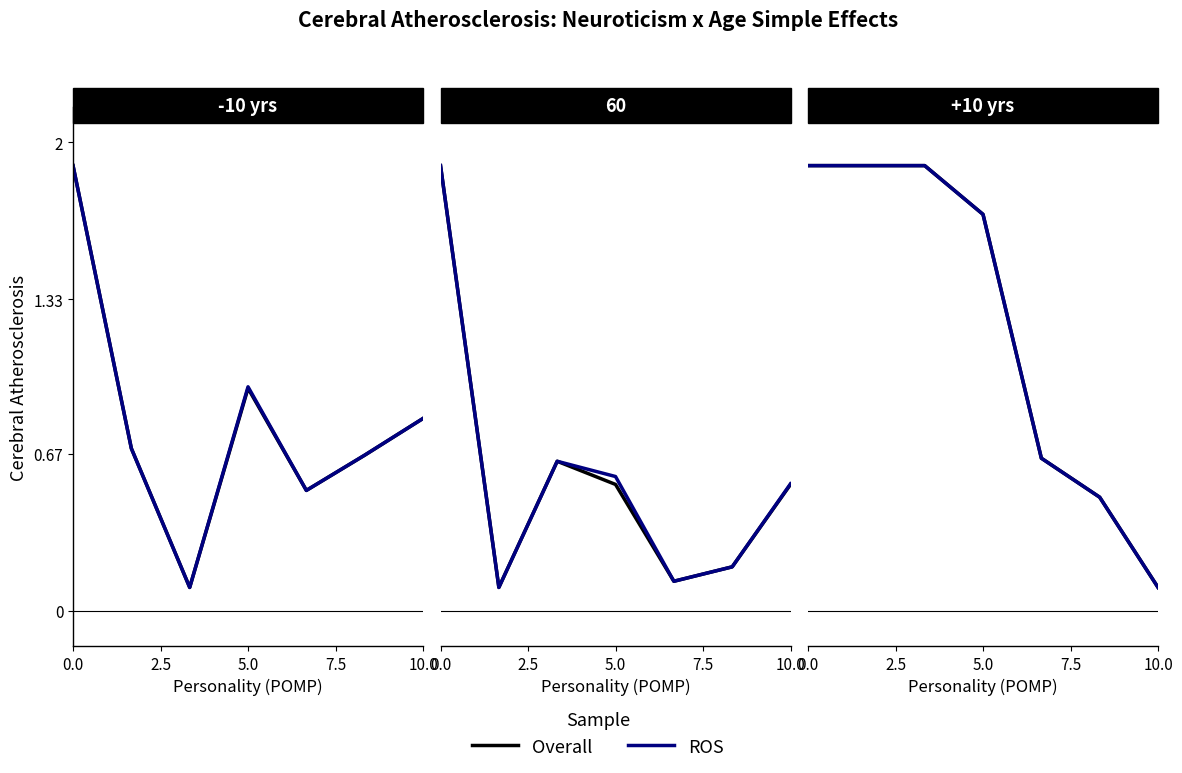

Count the number of categories in the chart.

7